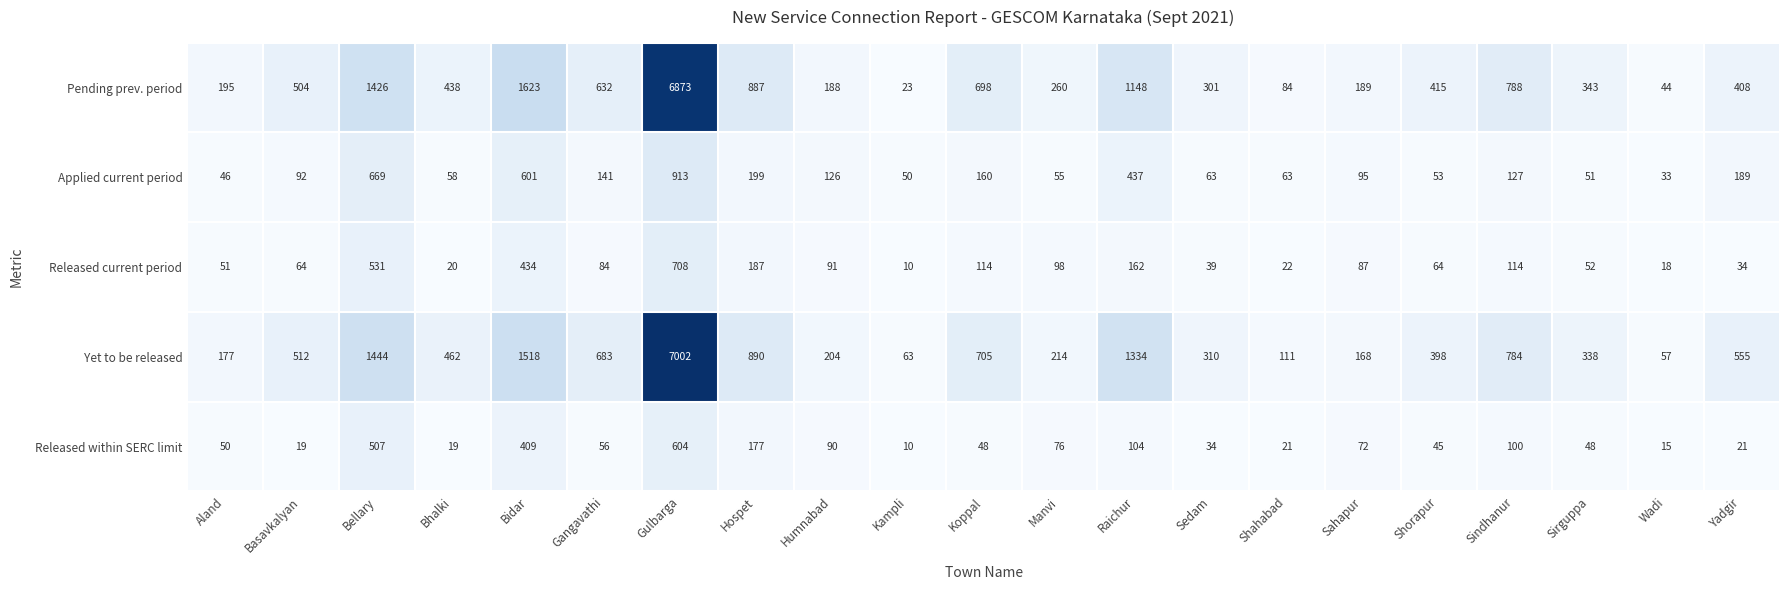

Which series has the largest total across all categories?

Yet to be released